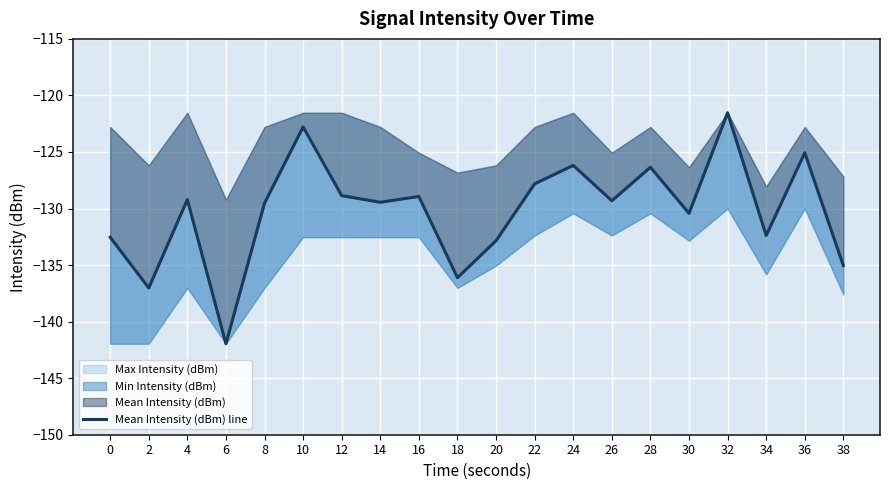

List the labels in order of value, smallest first.

6, 2, 18, 38, 20, 0, 34, 30, 8, 14, 26, 4, 16, 12, 22, 28, 24, 36, 10, 32